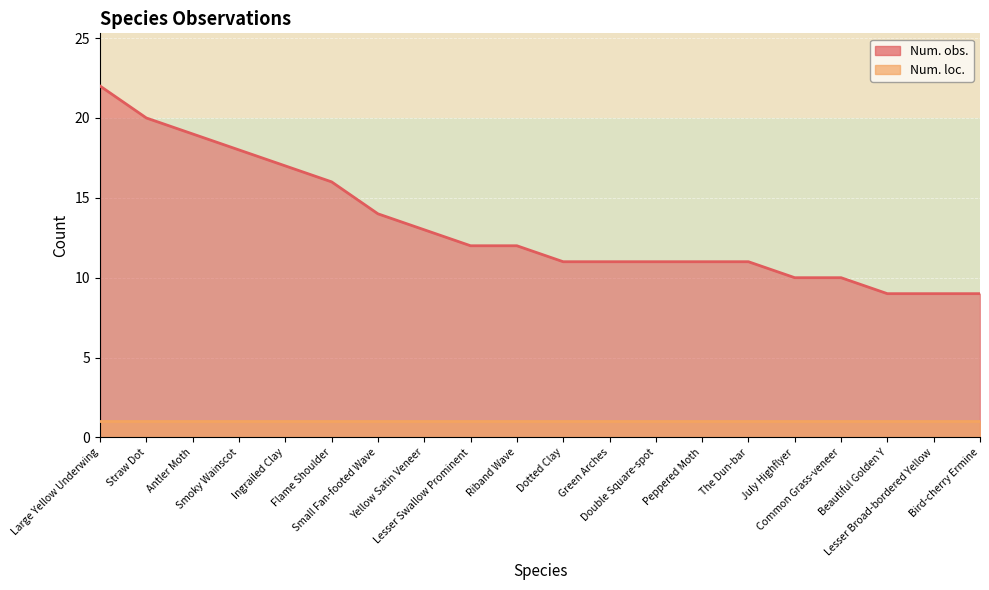

What is the difference between the values at Large Yellow Underwing and Green Arches?

11